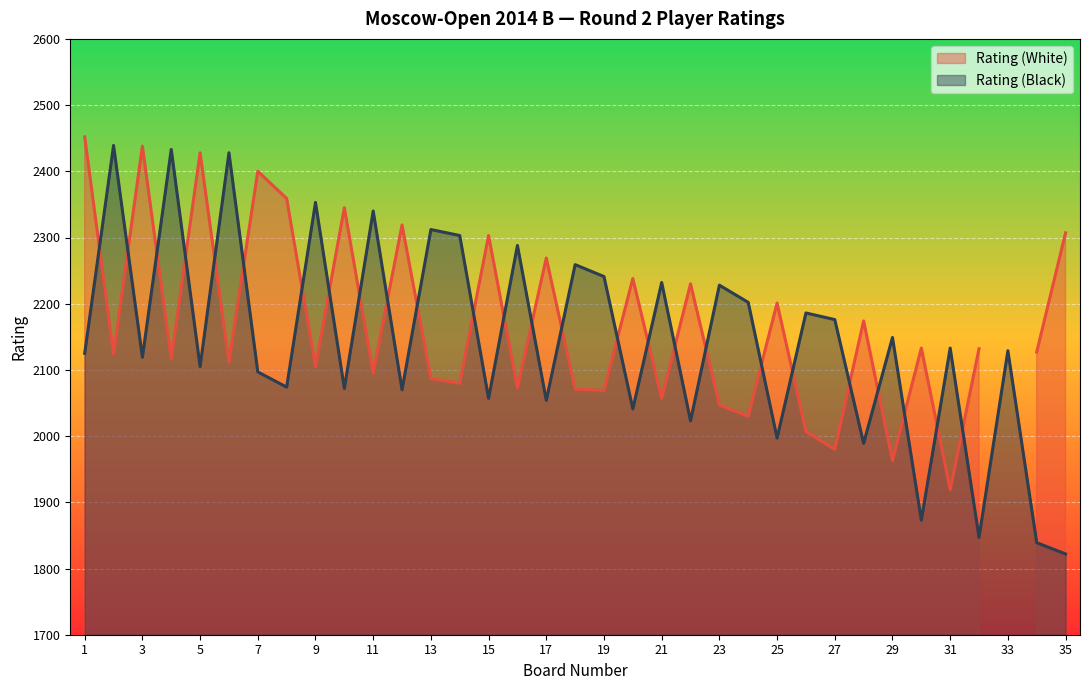

The Rating (Black) series shows 2129 at 33. True or false?

True